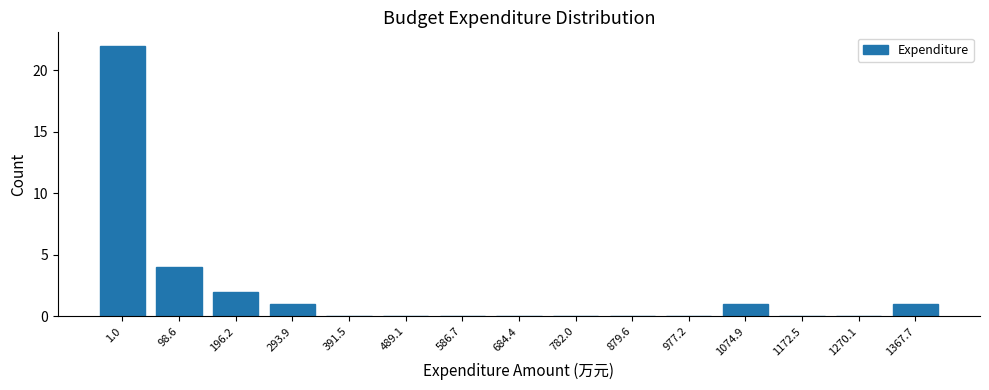

Reading left to right, extract all data points from this chart.

1.0=22	98.6=4	196.2=2	293.9=1	391.5=0	489.1=0	586.7=0	684.4=0	782.0=0	879.6=0	977.2=0	1074.9=1	1172.5=0	1270.1=0	1367.7=1